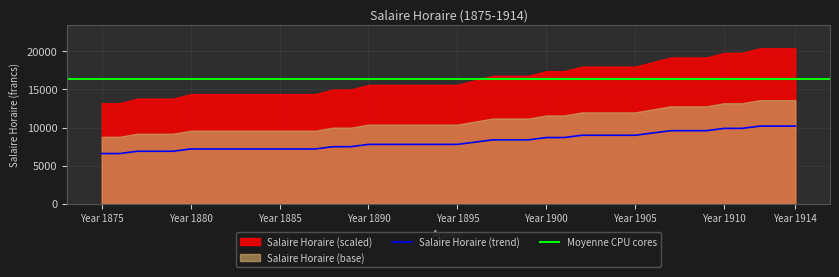

What is the ratio of the value at 1898 to the value at 1906?

0.9